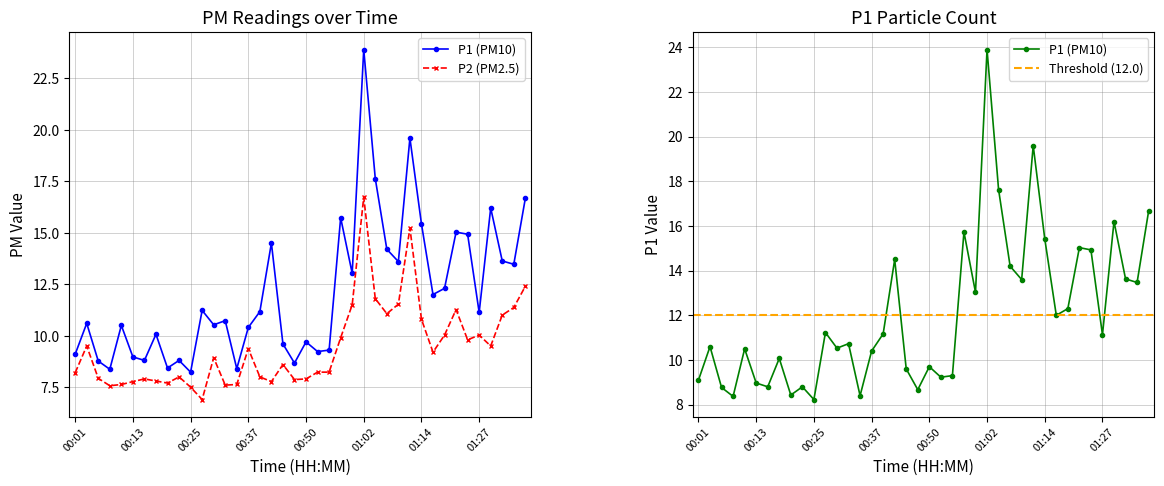

What is the label of the 29th point from the right?

00:28